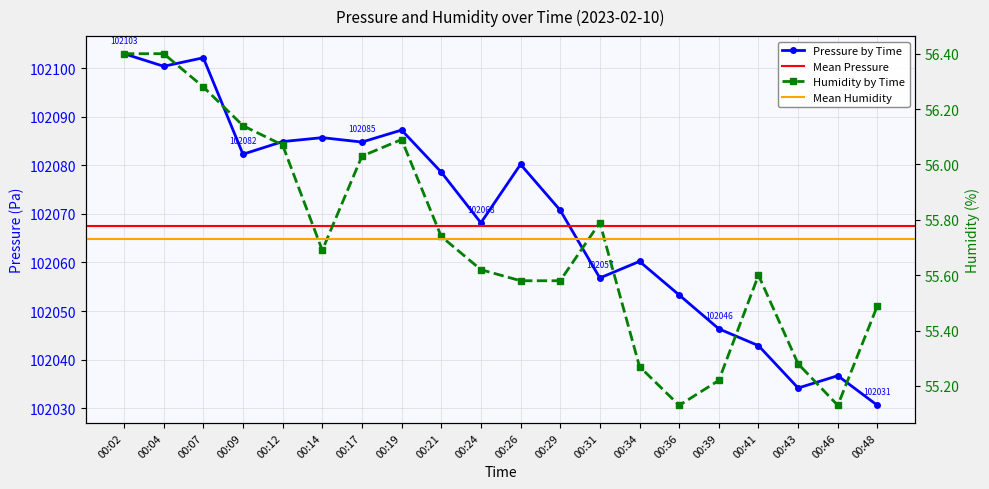

What is the minimum value shown in the chart?

55.1